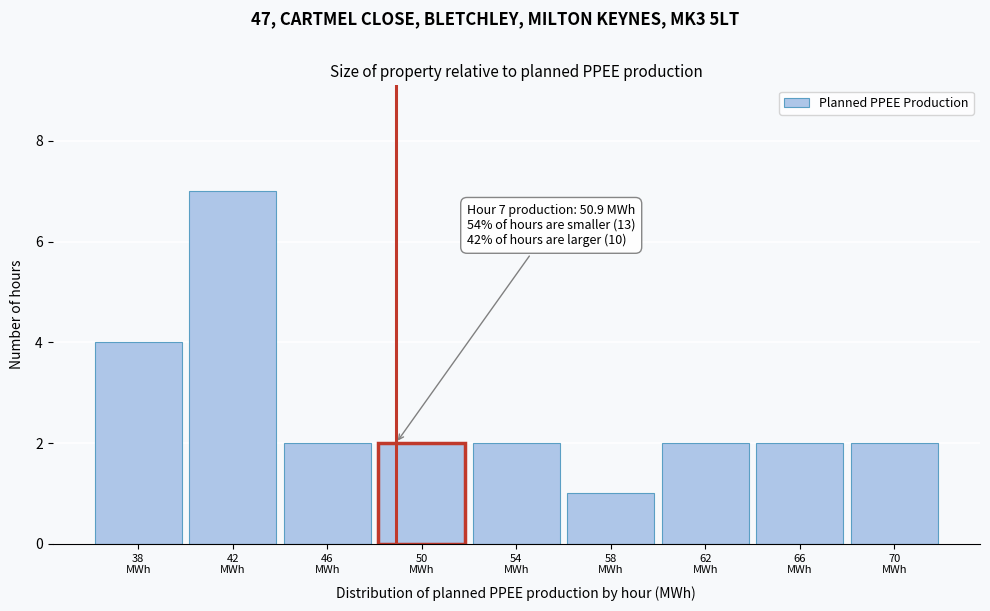

Reading left to right, what are all the values shown in this chart?

4	7	2	2	2	1	2	2	2